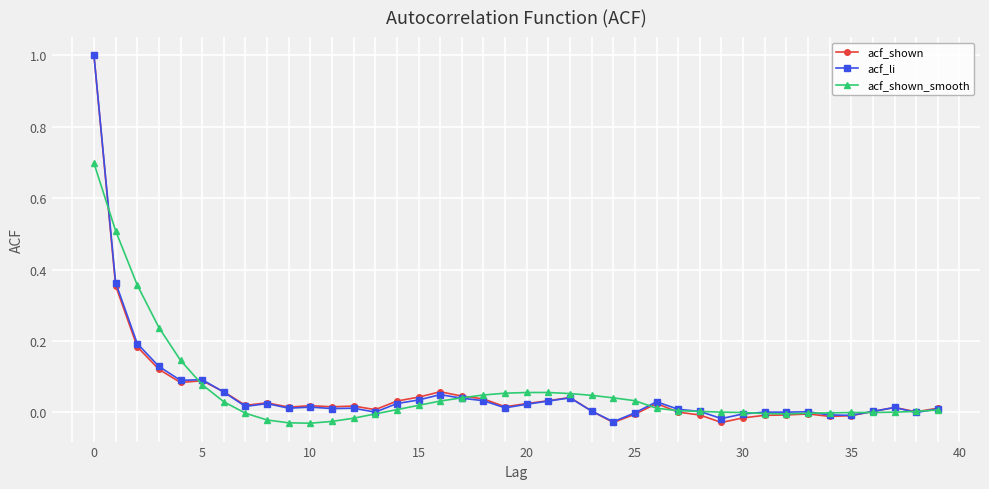

What is the maximum value for acf_li?

1.0